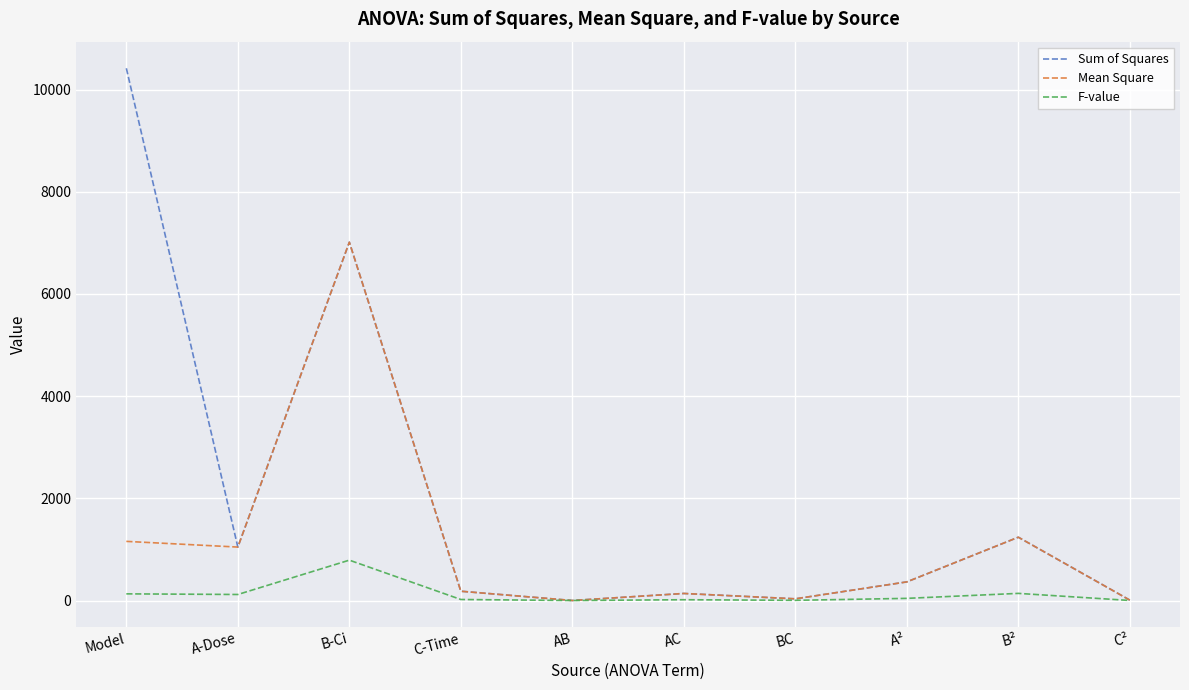

Which series has the widest spread of values?

Sum of Squares